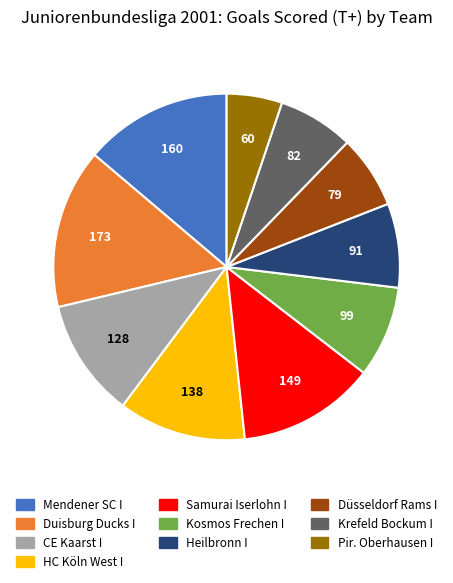

Is it true that Düsseldorf Rams I is 7% of the pie?

True